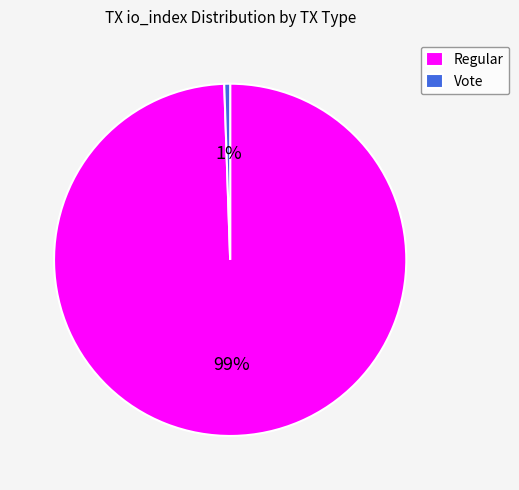

Do Regular and Vote together represent more than half of the pie?

Yes